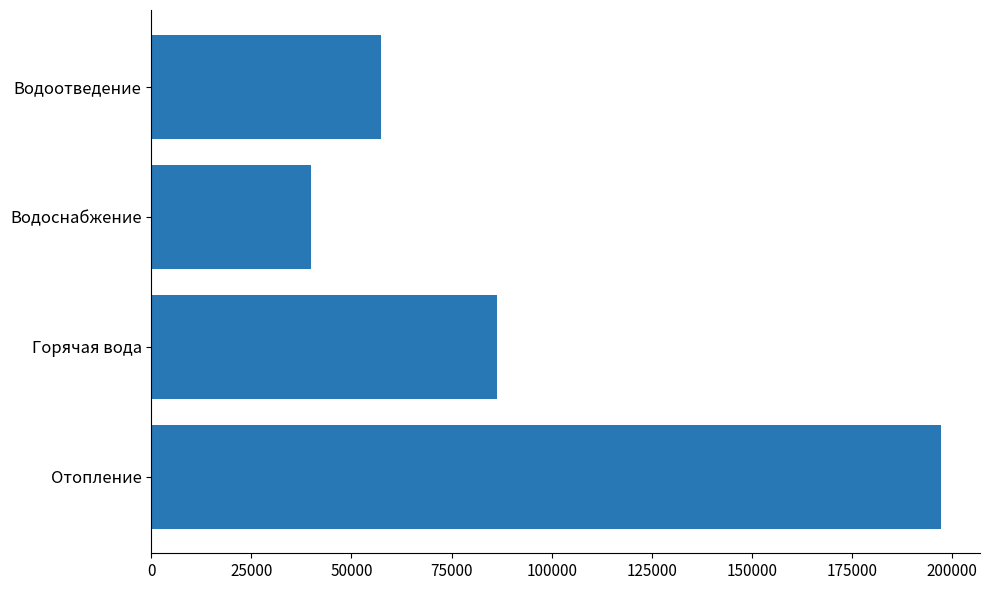

Rank the categories by value from highest to lowest.

Отопление, Горячая вода, Водоотведение, Водоснабжение